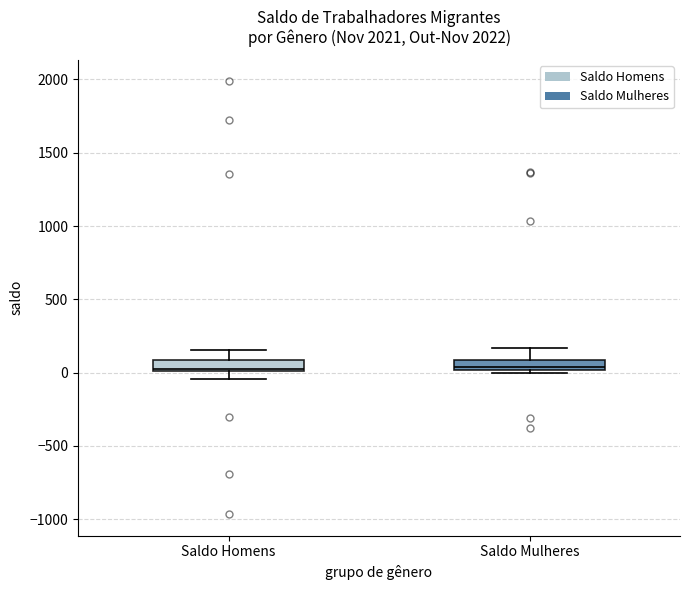

Where is the upper edge of the box for Saldo Mulheres on the y-axis? The values are not printed on the chart, so give them approximately, as read against the axis.

100